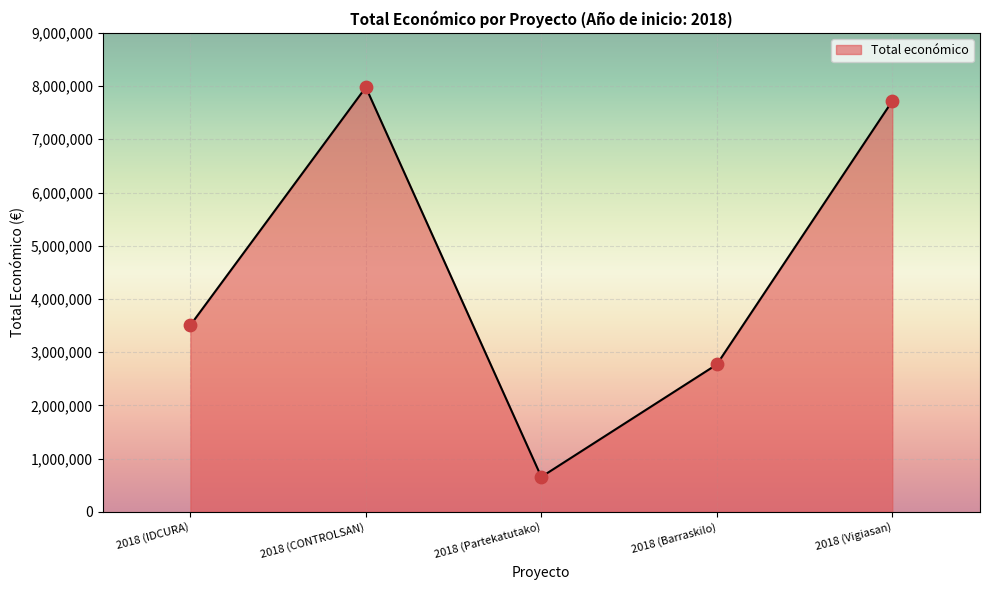

Approximately how many times larger is the value at 2018 (Barraskilo) compared to 2018 (Vigiasan)?

0.4